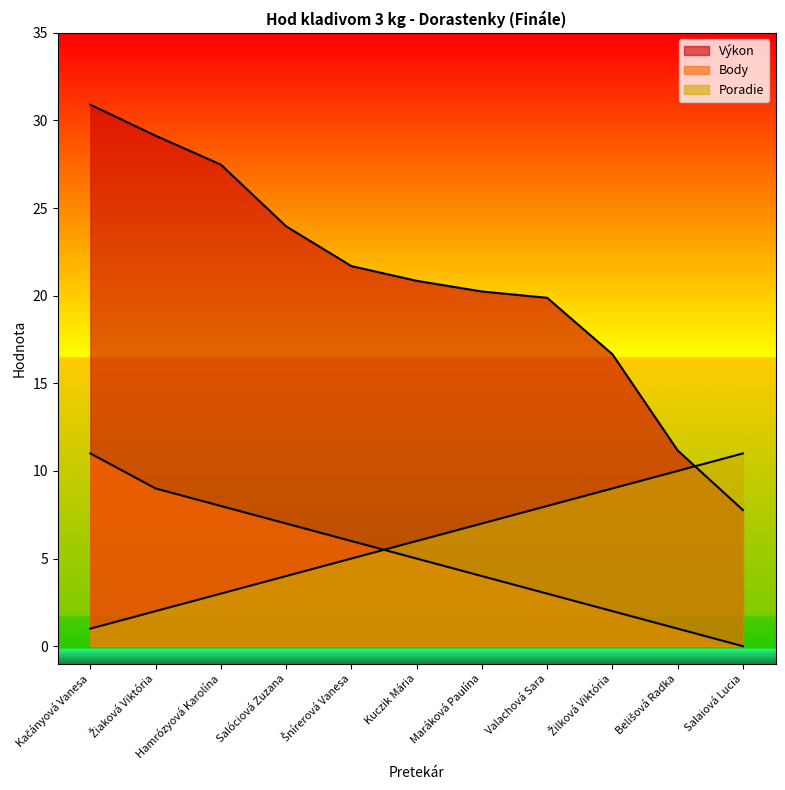

What is the average value of the Body series?

5.1